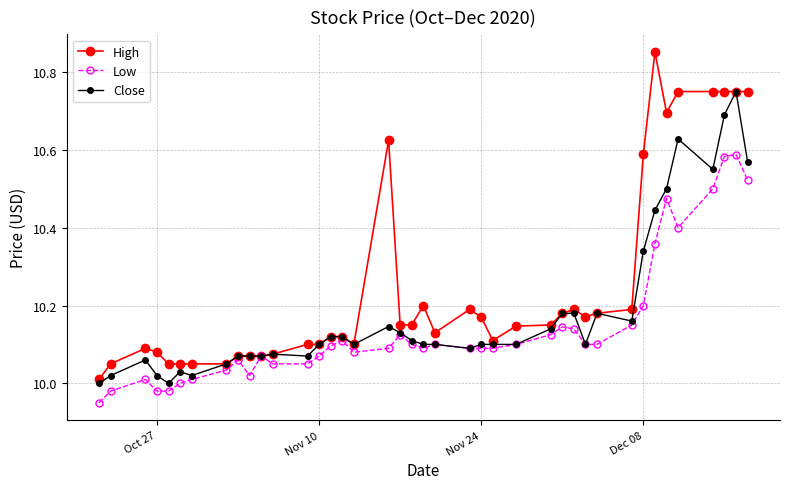

Which series has the largest range (max minus min)?

High